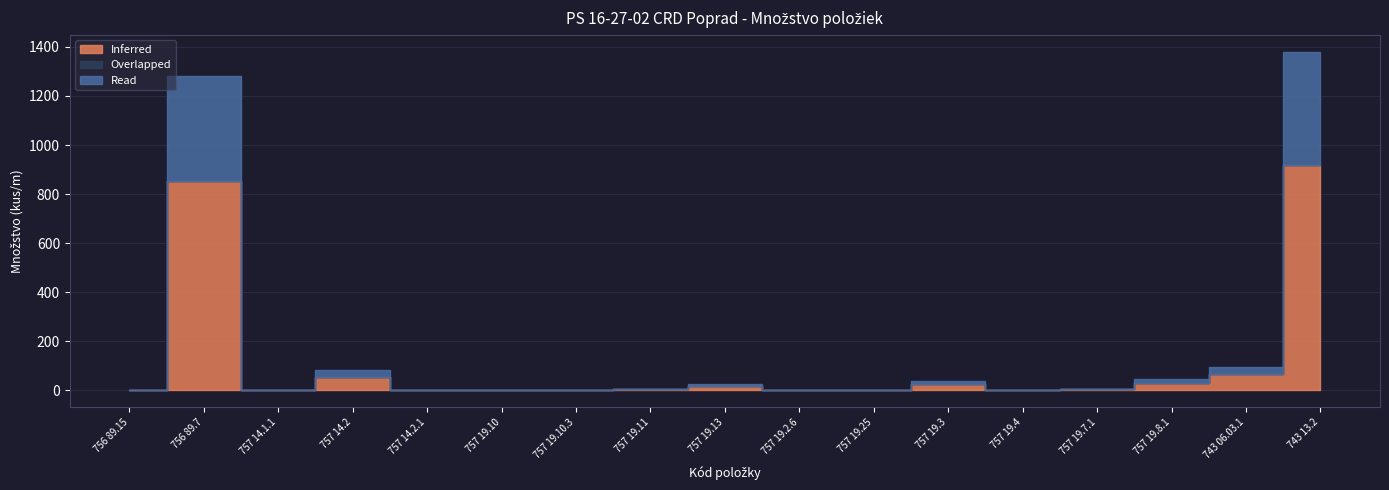

What is the label of the 17th point from the left?

743 13.2